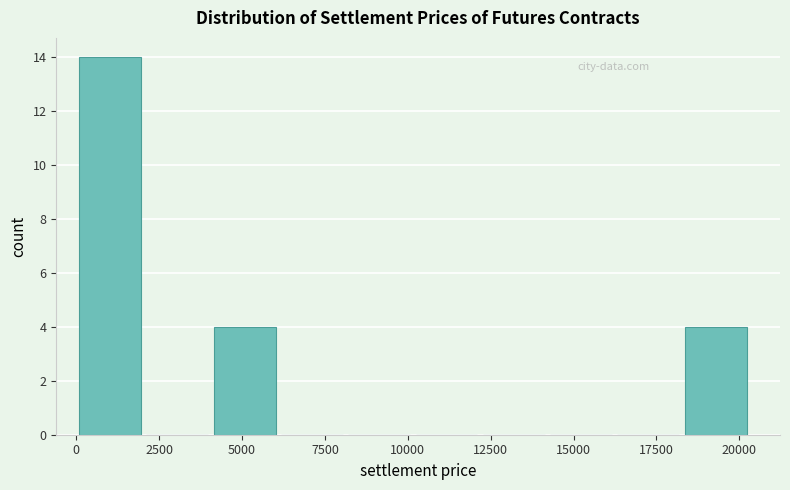

How tall is the bar that spans 4000 to 6000 on the x-axis? Neither the bar edges nor the heights are printed on the chart, so give them approximately, as read against the axes.

4